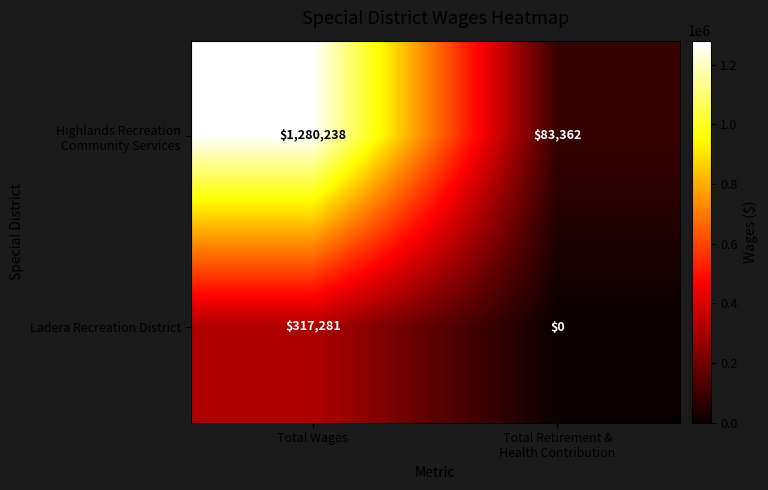

What is the spread (max minus min) of values at Total Wages?

962957